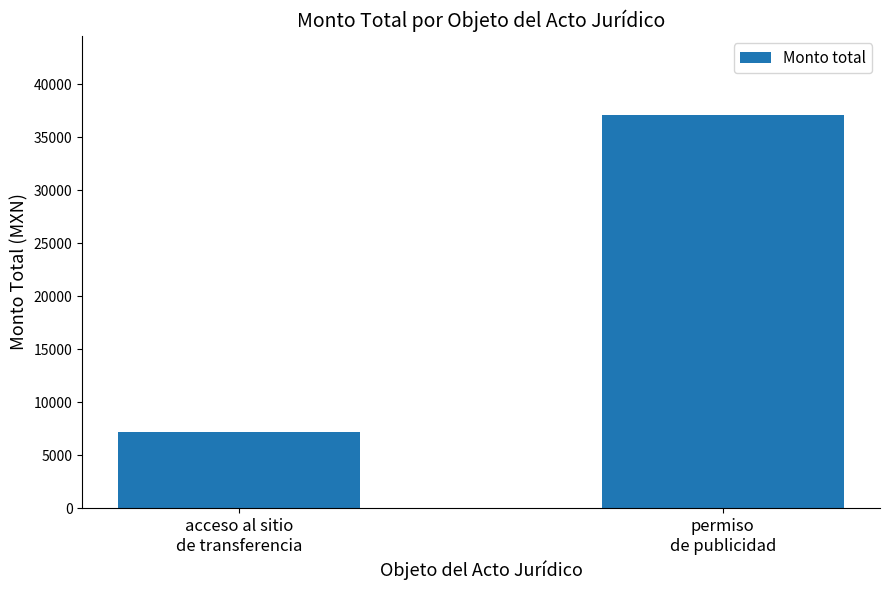

What is the value of the 2nd bar from the left?

37123.0